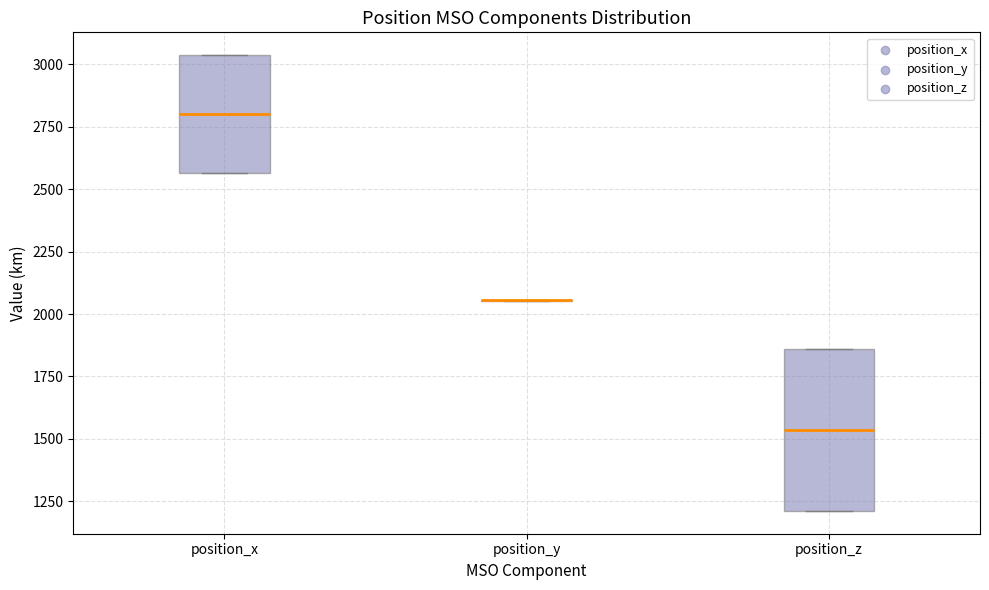

Which box is the tallest, from its lower edge to its upper edge?

position_z